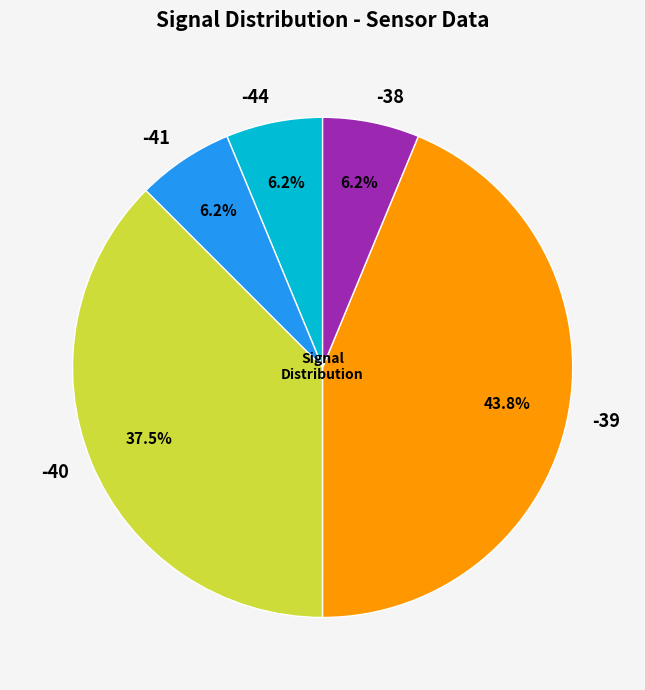

Is there a majority slice in this chart?

No